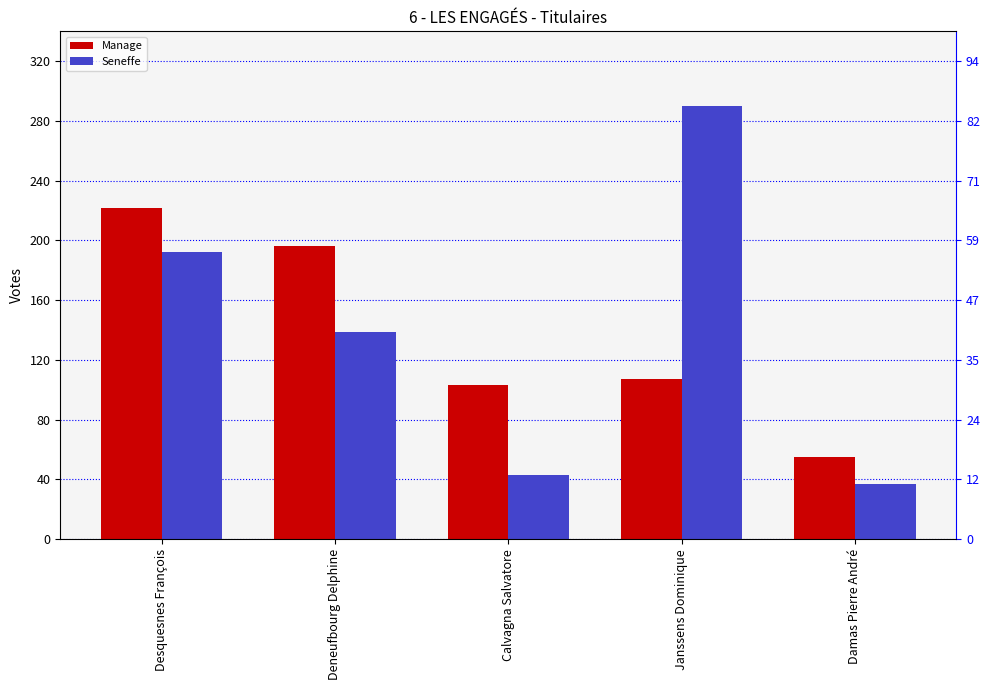

What position from the right is Janssens Dominique?

2